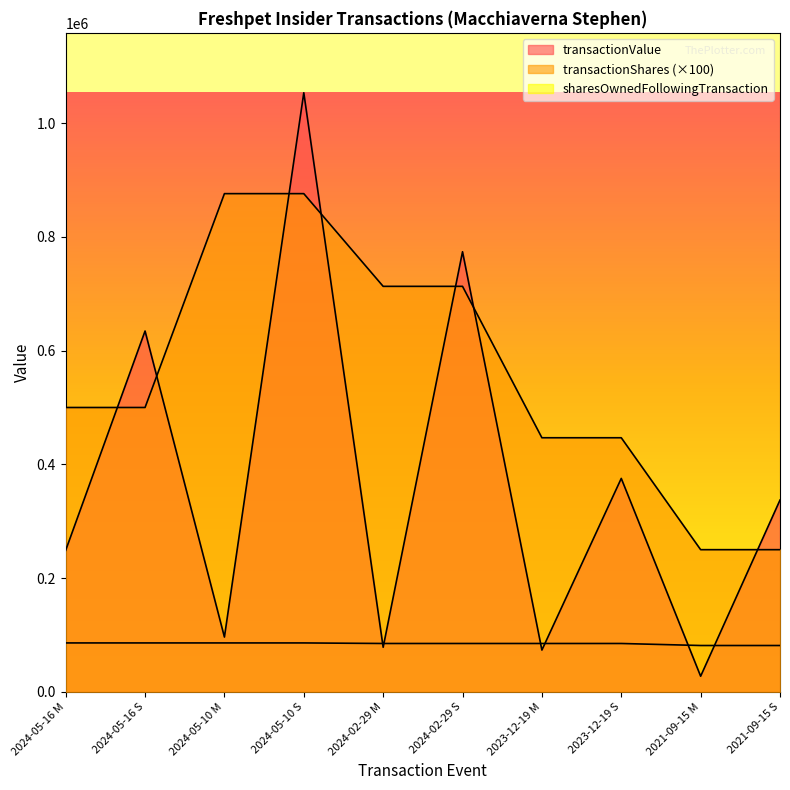

What is the value of the transactionValue point at the 9th from the left?

27500